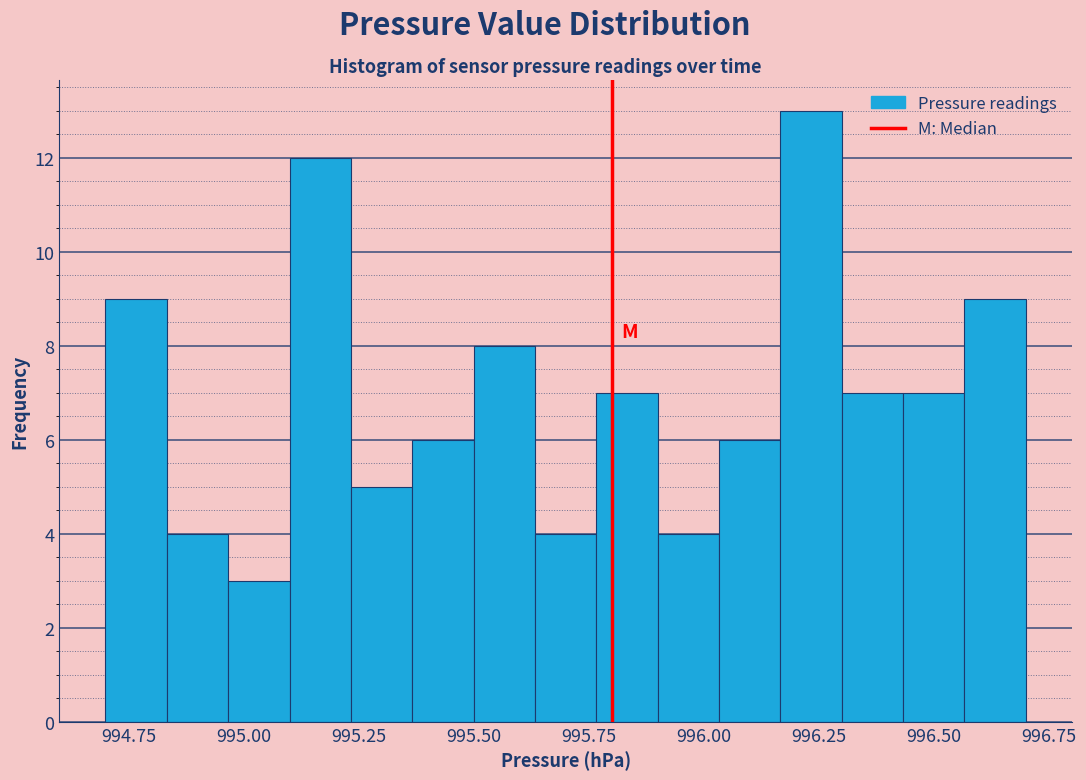

Around what value on the x-axis is the tallest bar? Give the approximate position of its centre, as read against the axis.

996.25